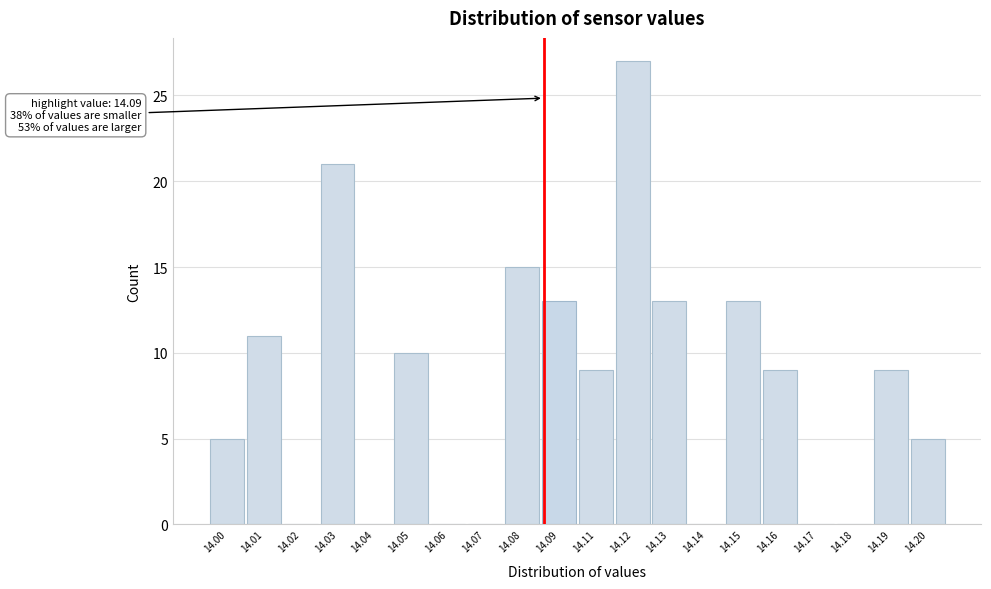

Reading left to right, extract all data points from this chart.

14.00=5	14.01=11	14.02=0	14.03=21	14.04=0	14.05=10	14.06=0	14.07=0	14.08=15	14.09=13	14.11=9	14.12=27	14.13=13	14.14=0	14.15=13	14.16=9	14.17=0	14.18=0	14.19=9	14.20=5